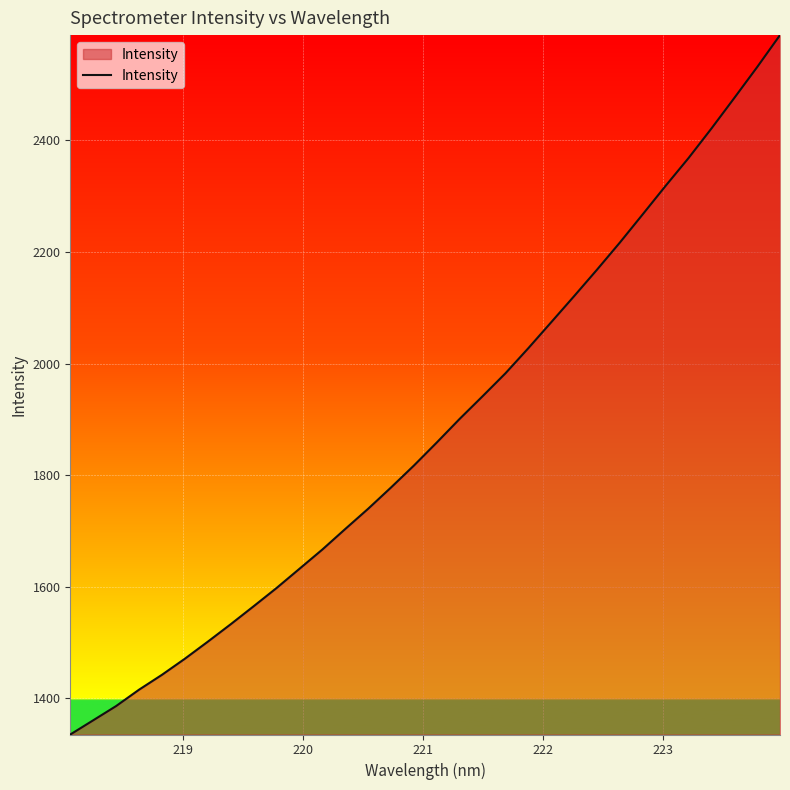

Reading left to right, list all the values displayed in this chart.

1335.4	1360.8	1386.4	1415.7	1442.4	1471.2	1501.7	1533.0	1565.2	1597.9	1632.3	1666.9	1703.7	1739.9	1778.1	1817.4	1858.8	1901.1	1941.7	1982.8	2027.8	2074.4	2121.1	2168.5	2217.2	2267.8	2318.8	2368.5	2421.4	2476.1	2531.5	2588.9